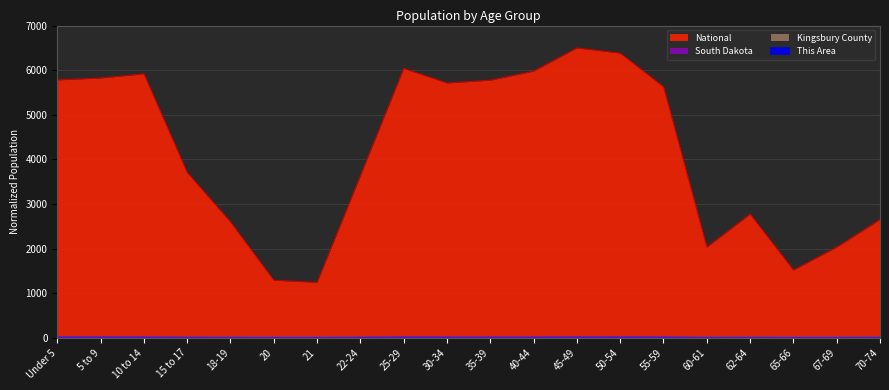

Which label corresponds to the smallest value in the chart?

20